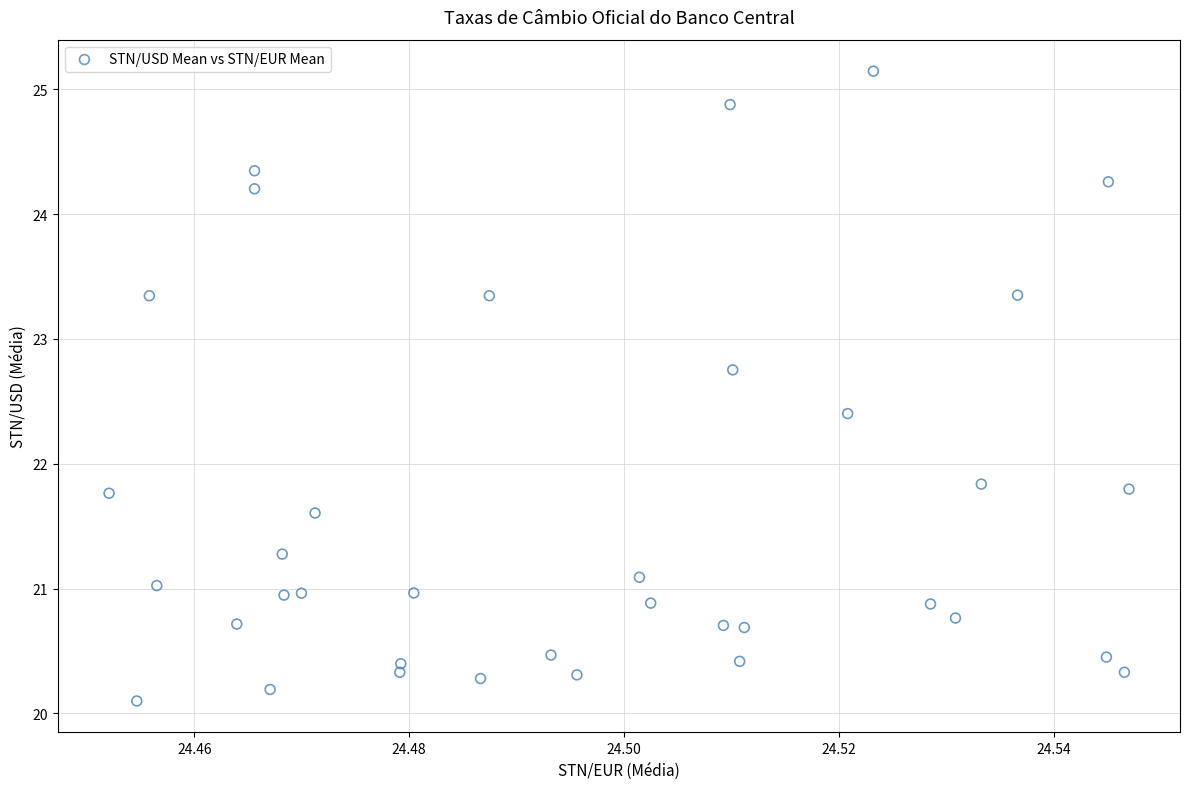

What is the range of Y values (max minus min)?

5.0